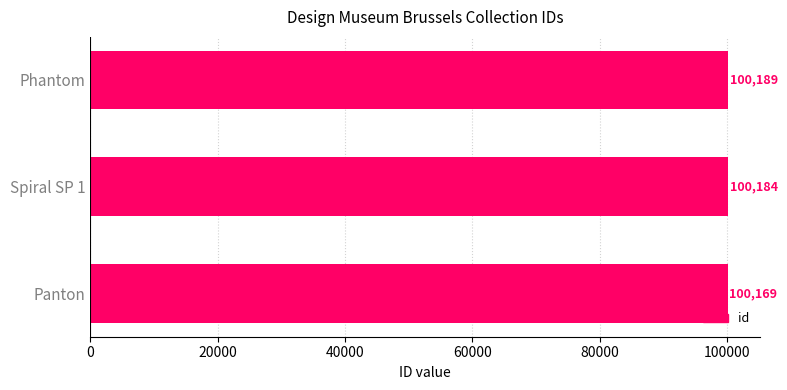

True or false: the data shows 100189 at Phantom.

True